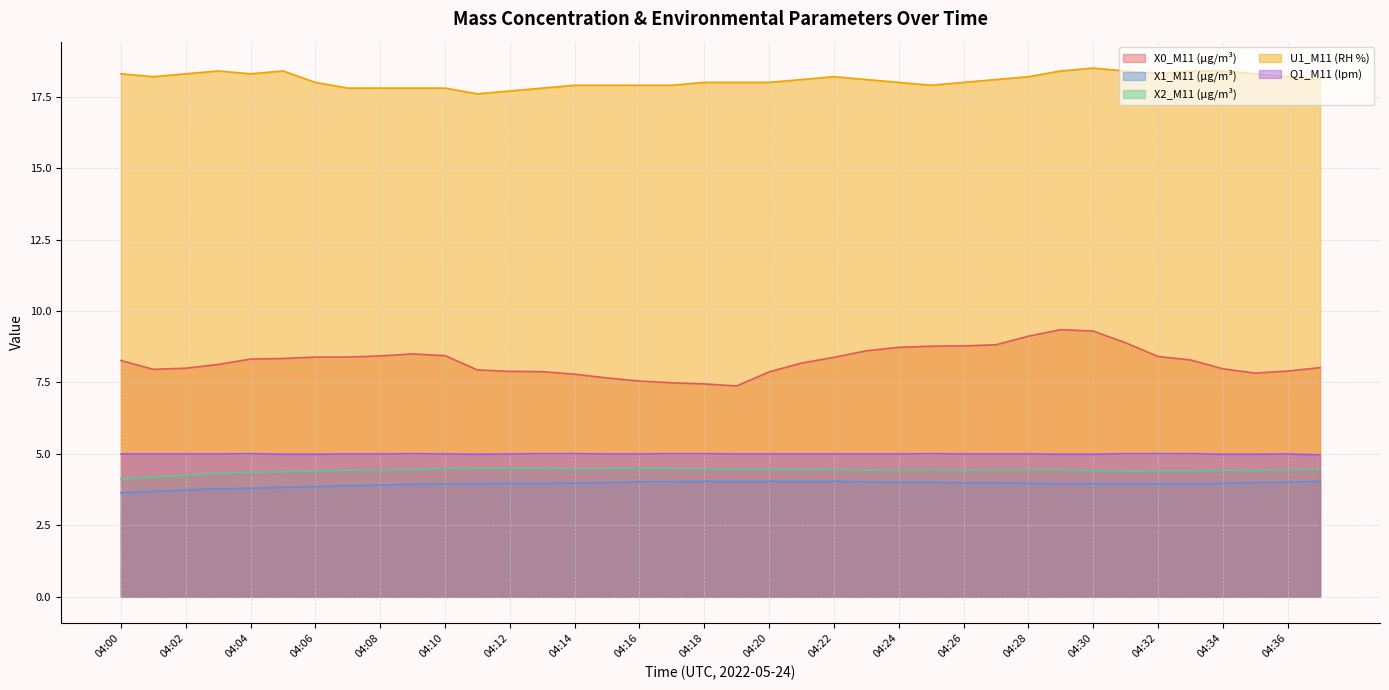

How many distinct data groups are displayed?

5